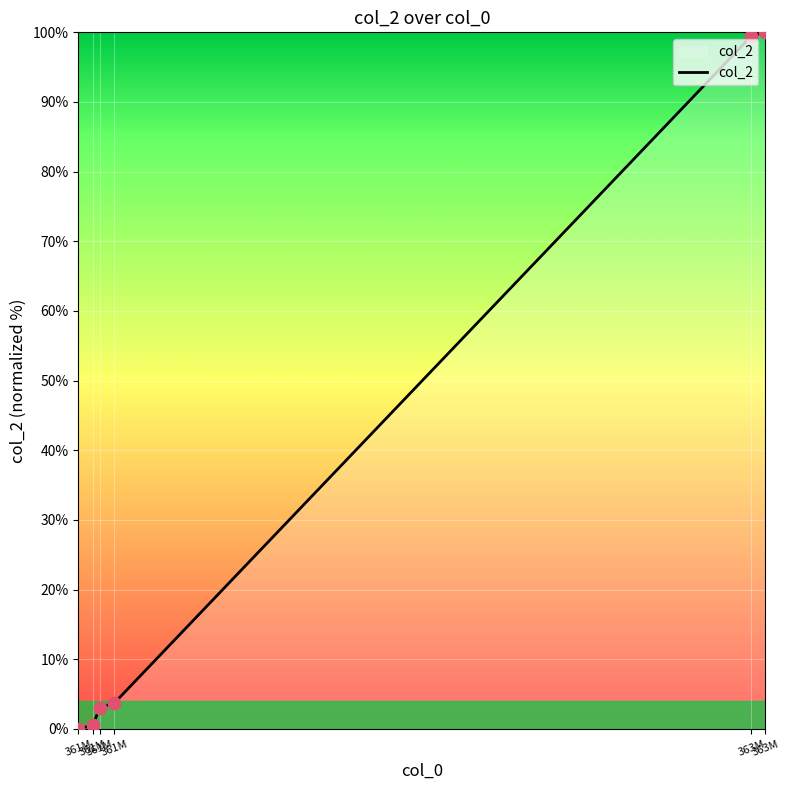

Between 361M and 361M, which is larger?

361M